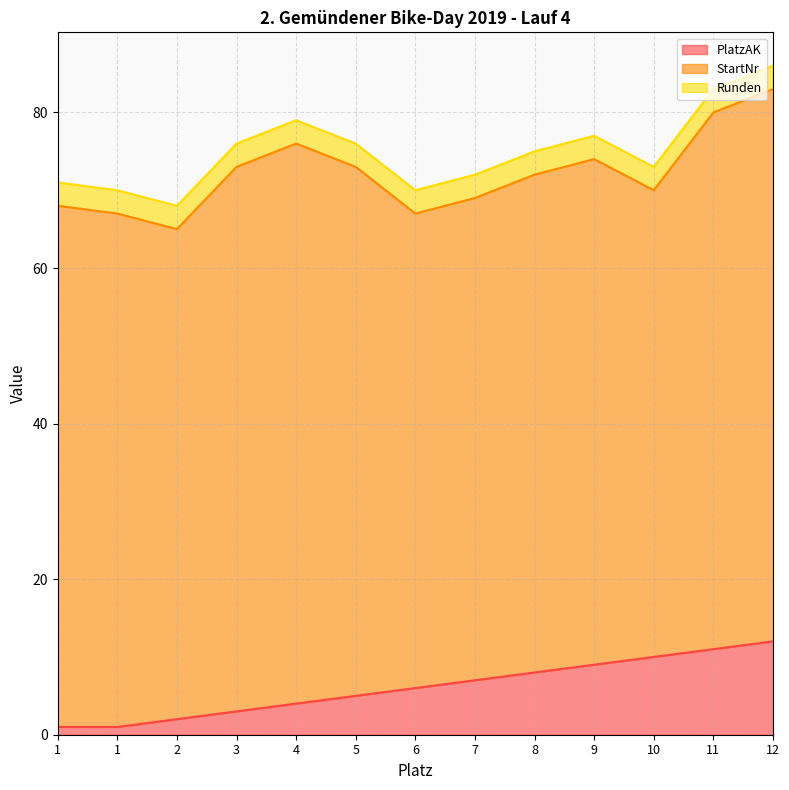

Between 1 and 4, which is larger?

4